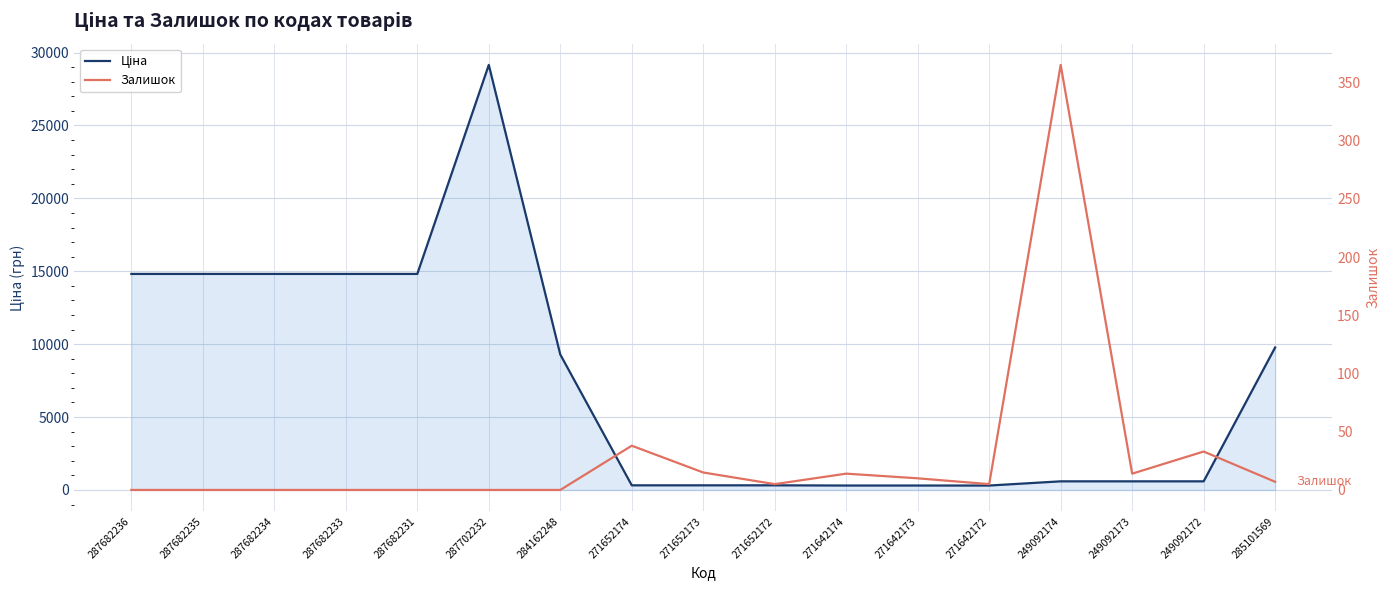

True or false: Ціна has a value of 9900.8 at 287682236.

False